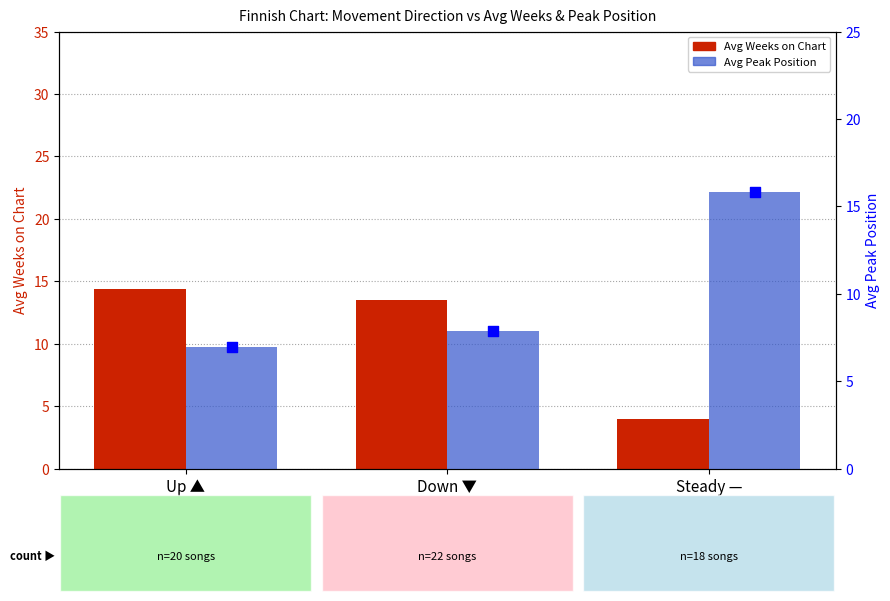

Which series contains the lowest Y value?

Avg Weeks on Chart